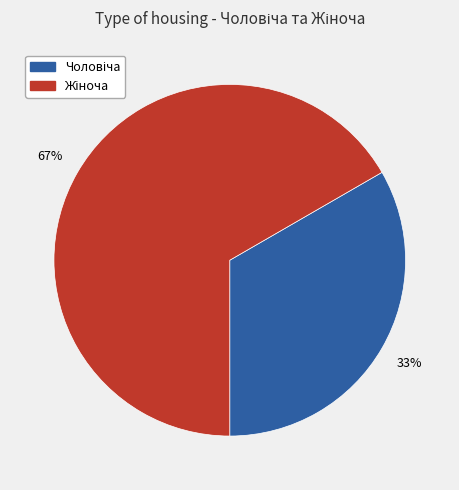

Does any single category account for the majority?

Yes